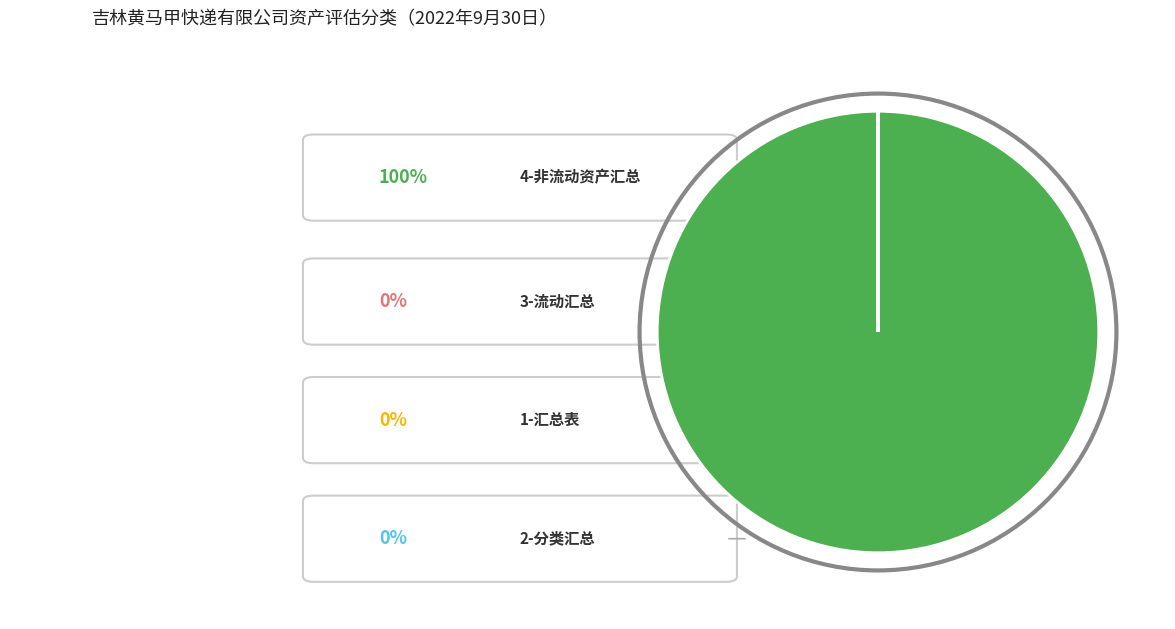

Is there any slice that represents more than half of the pie?

Yes